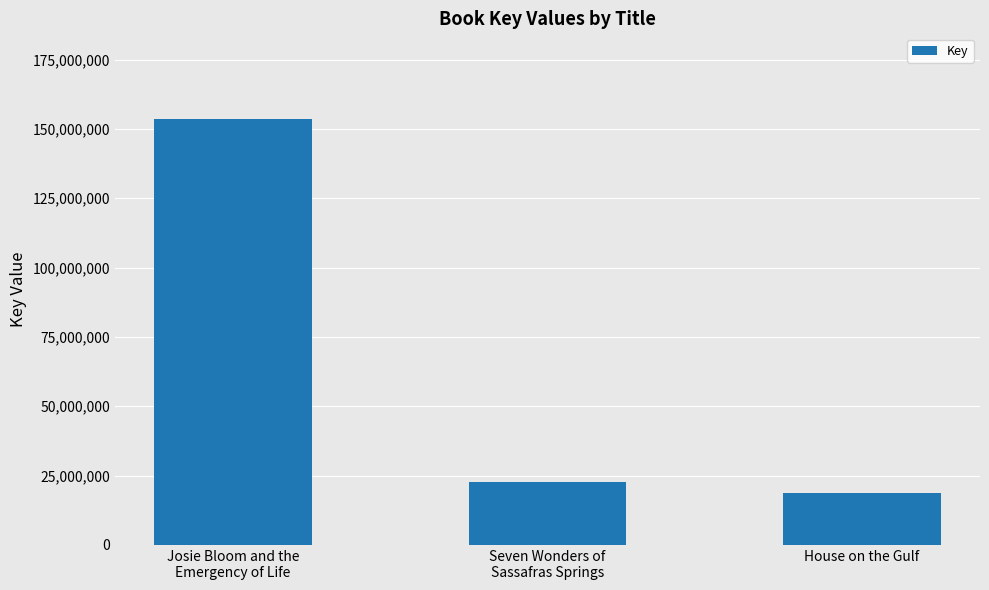

What is the smallest value displayed?

18545902